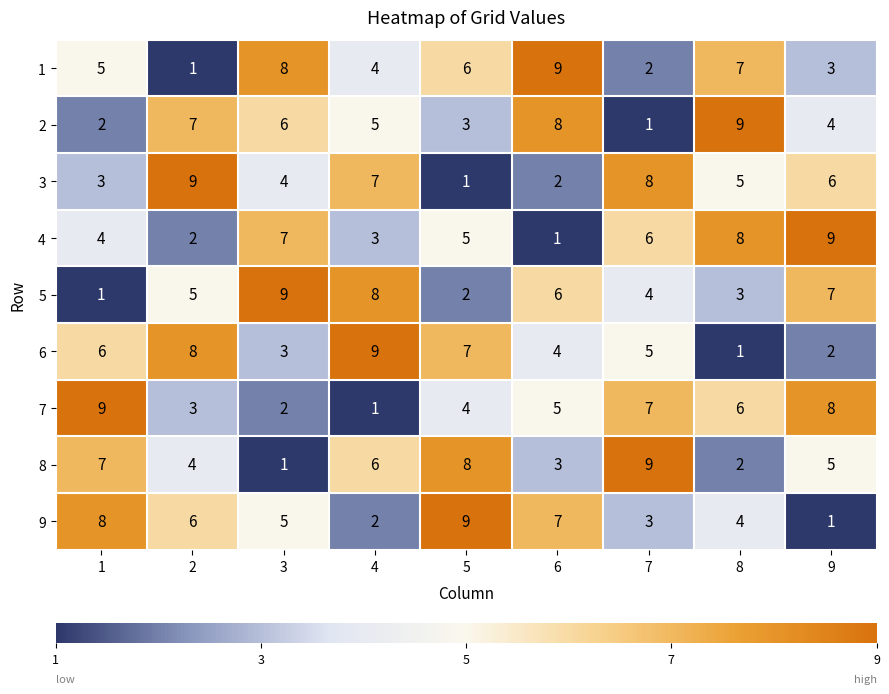

What is the greatest value displayed?

9